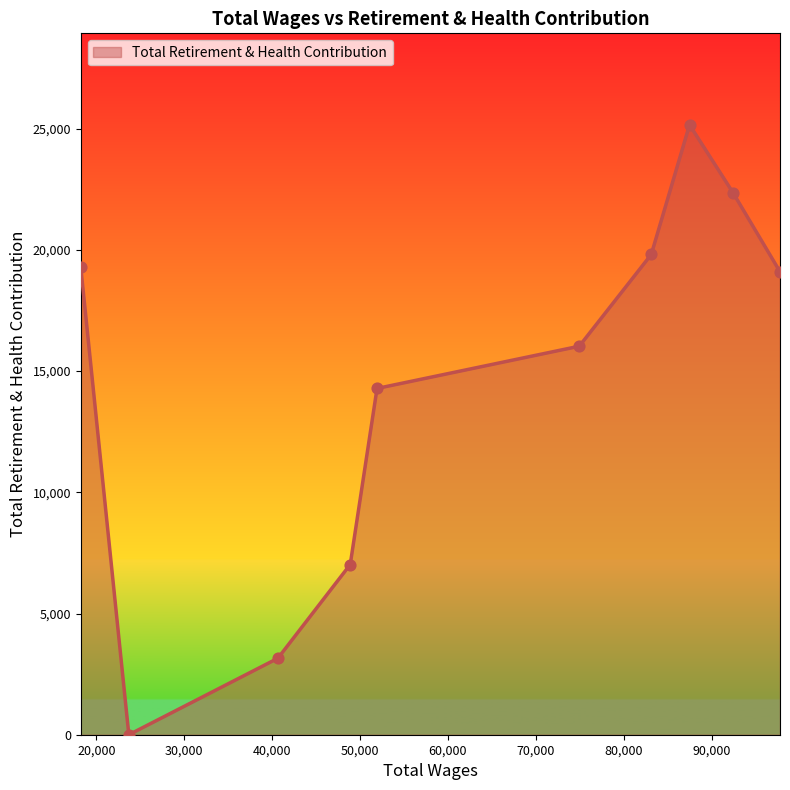

What is the greatest value displayed?

25162